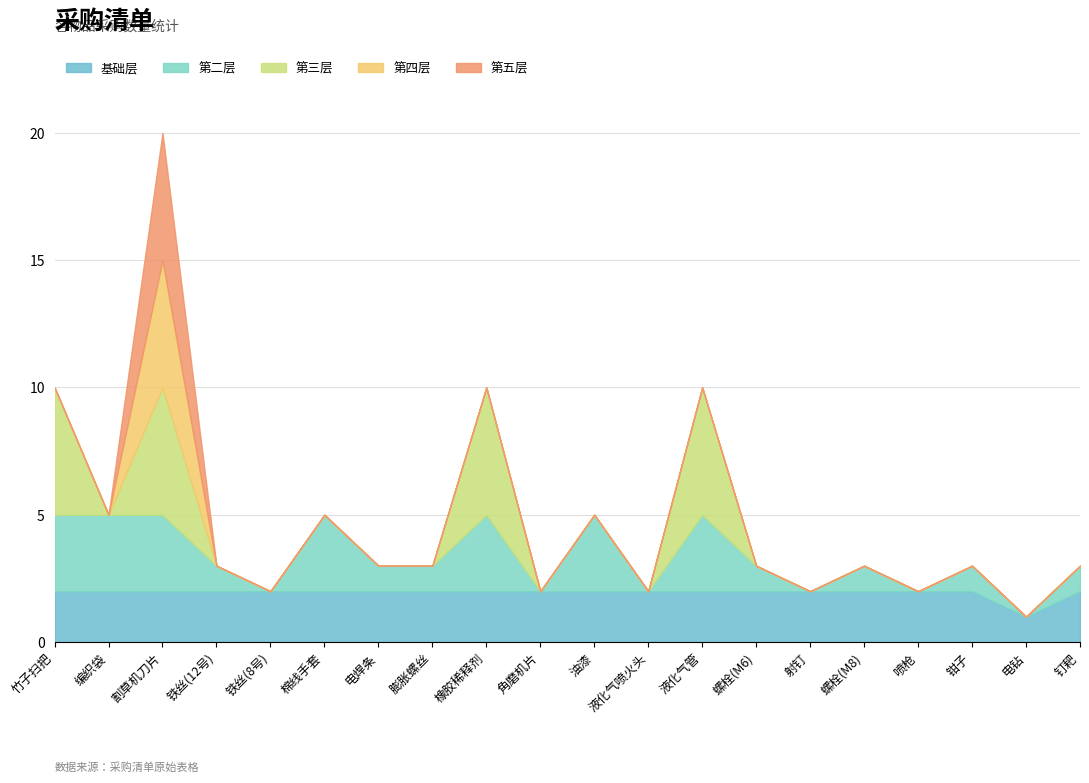

What is the difference between the maximum and second lowest values?

18